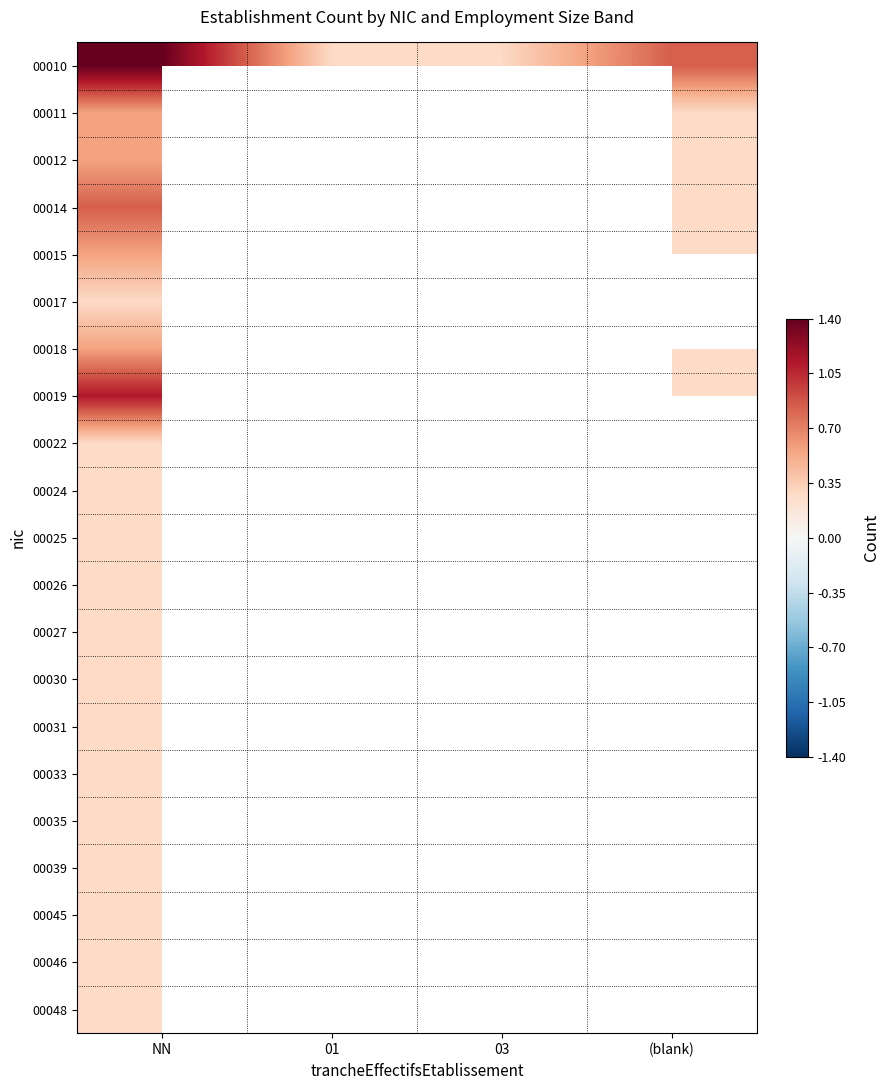

Which series has the widest spread of values?

00010